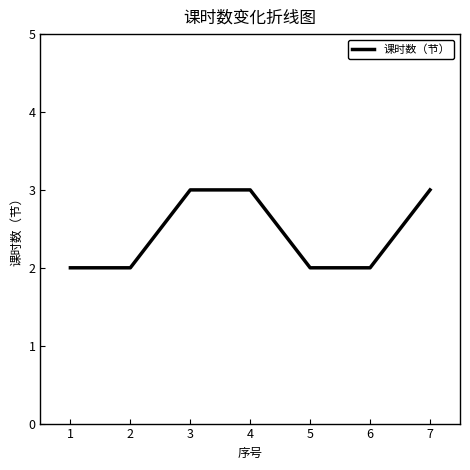

Reading left to right, transcribe all the data shown in this chart.

1=2	2=2	3=3	4=3	5=2	6=2	7=3